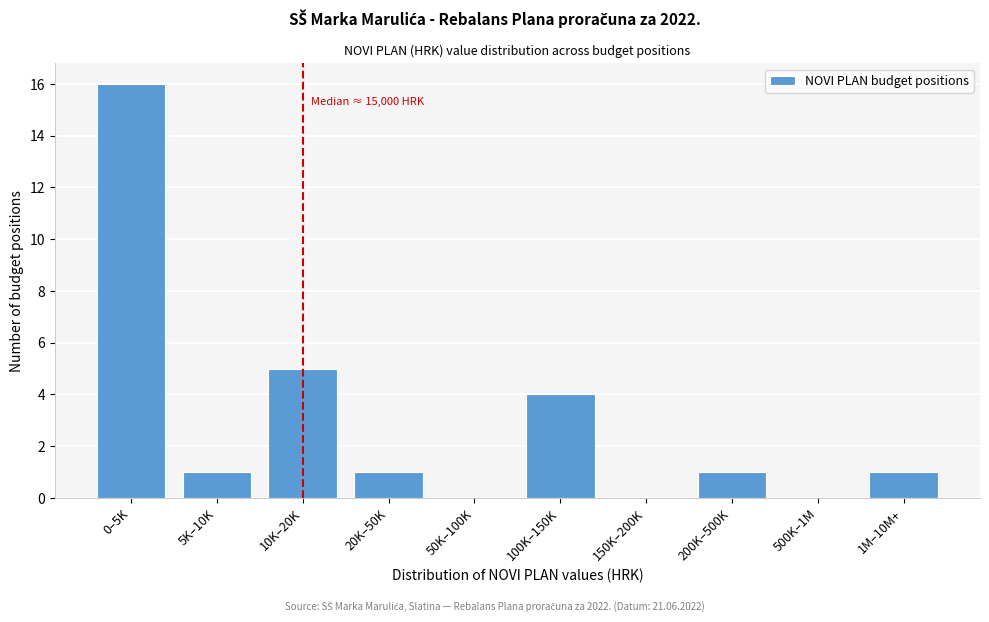

Reading right to left, list all the values displayed in this chart.

1M–10M+=1	500K–1M=0	200K–500K=1	150K–200K=0	100K–150K=4	50K–100K=0	20K–50K=1	10K–20K=5	5K–10K=1	0–5K=16